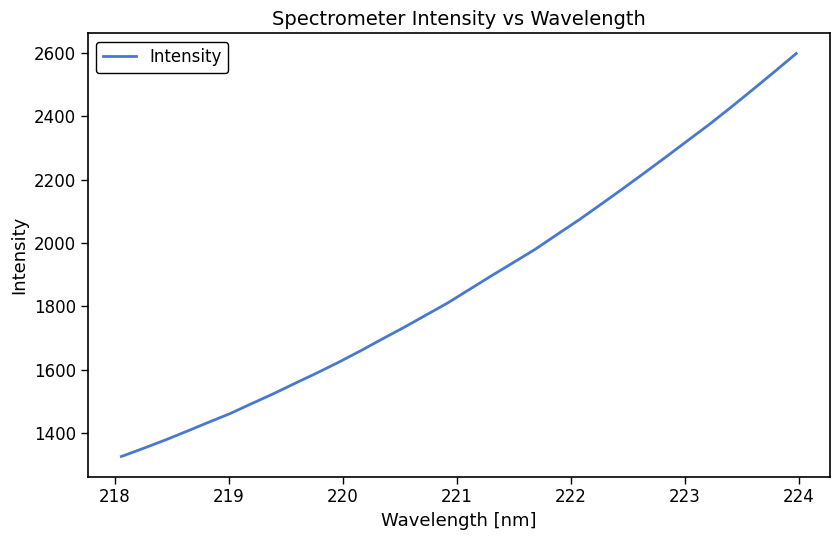

What is the minimum value shown in the chart?

1326.9